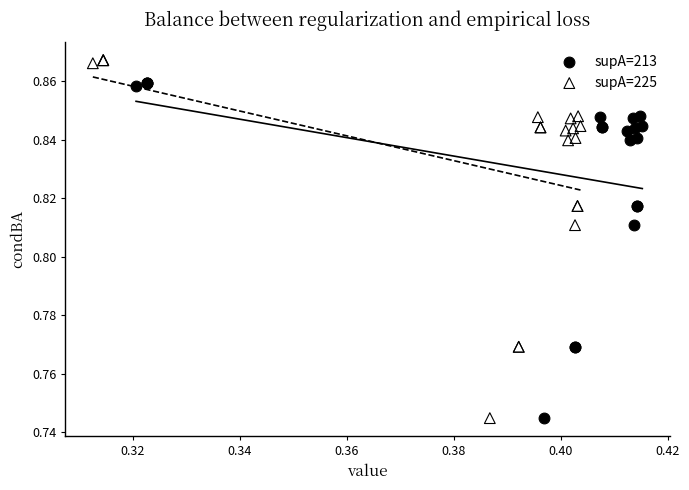

Which series has the largest Y range (max minus min)?

supA=225